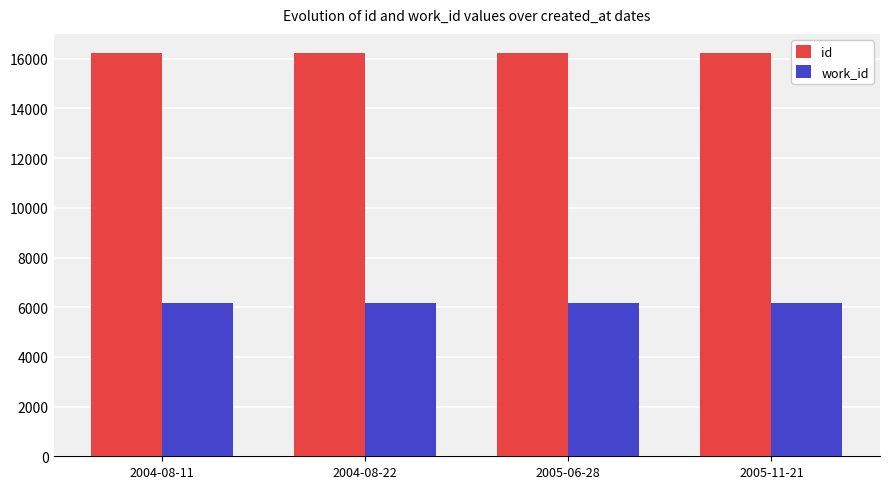

What is the total value across all series at 2005-06-28?

22395